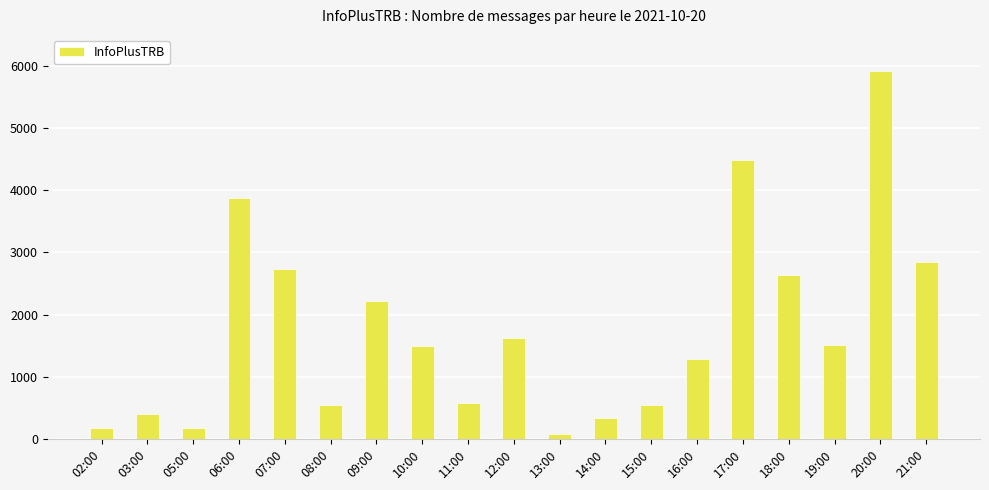

What is the change in value from 05:00 to 06:00?

+3685